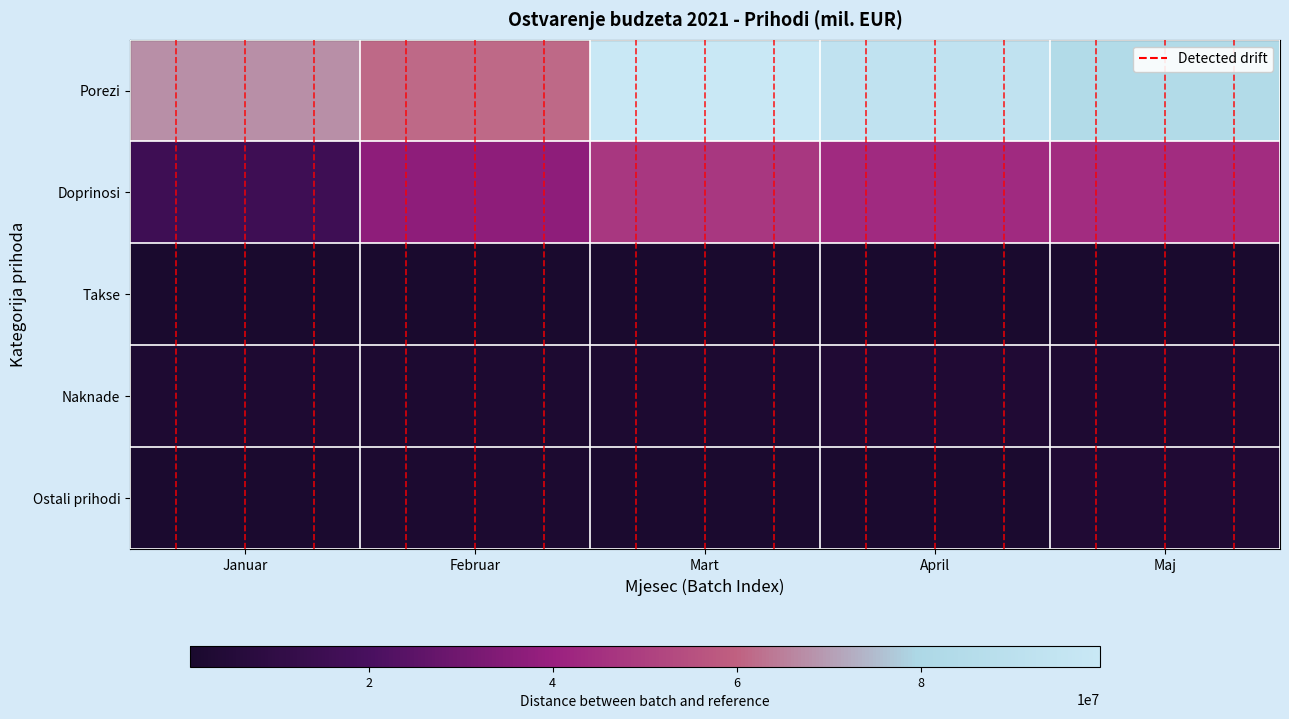

Reading right to left, extract all data points from this chart.

Porezi: Maj=83251773.0	April=92940577.1	Mart=99466337.2	Februar=61433590.4	Januar=67412896.5
Doprinosi: Maj=44073764.9	April=43139138.7	Mart=47599893.1	Februar=37116900.7	Januar=15932204.3
Takse: Maj=898901.1	April=708969.3	Mart=872908.3	Februar=704783.9	Januar=584646.9
Naknade: Maj=2612132.1	April=3519204.0	Mart=2388170.2	Februar=2375091.3	Januar=2883058.2
Ostali prihodi: Maj=3299638.8	April=1359110.1	Mart=1695243.2	Februar=1791757.4	Januar=1525774.9